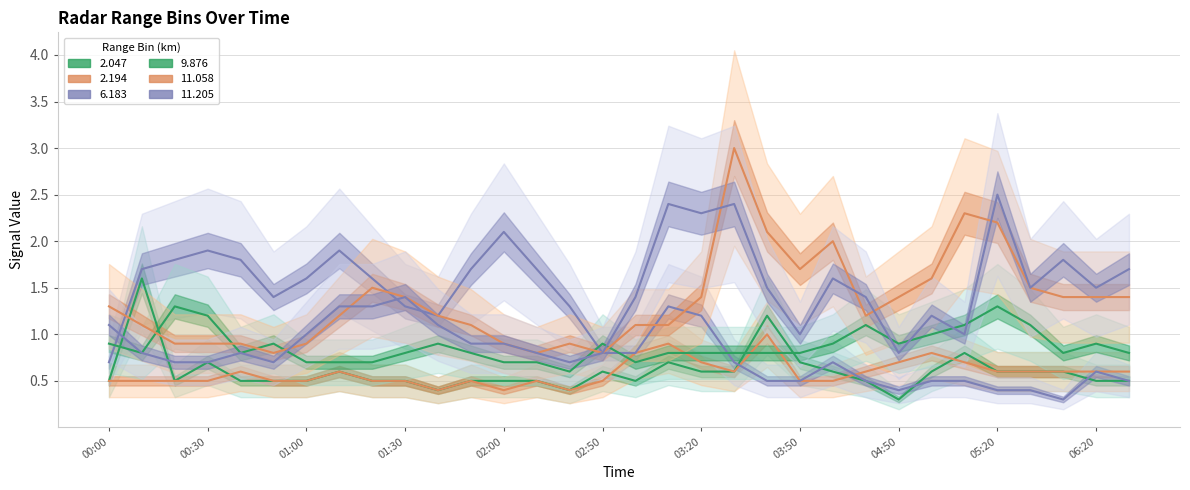

In 9.876, how many points are higher than both neighbors (excluding endpoints)?

7